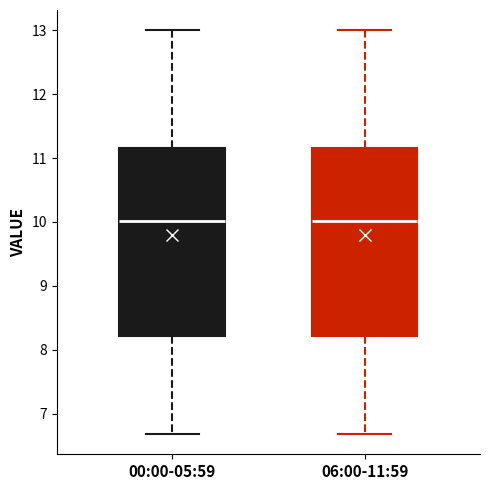

Reading left to right, read every box against the y-axis: the position of its median line, the range the box covers, and the ends of its whiskers. The values are not printed on the chart, so give them approximately, as read against the axis.

00:00-05:59: median 10.0, box 8.2 to 11.2, whiskers 6.7 to 13.0
06:00-11:59: median 10.0, box 8.2 to 11.2, whiskers 6.7 to 13.0